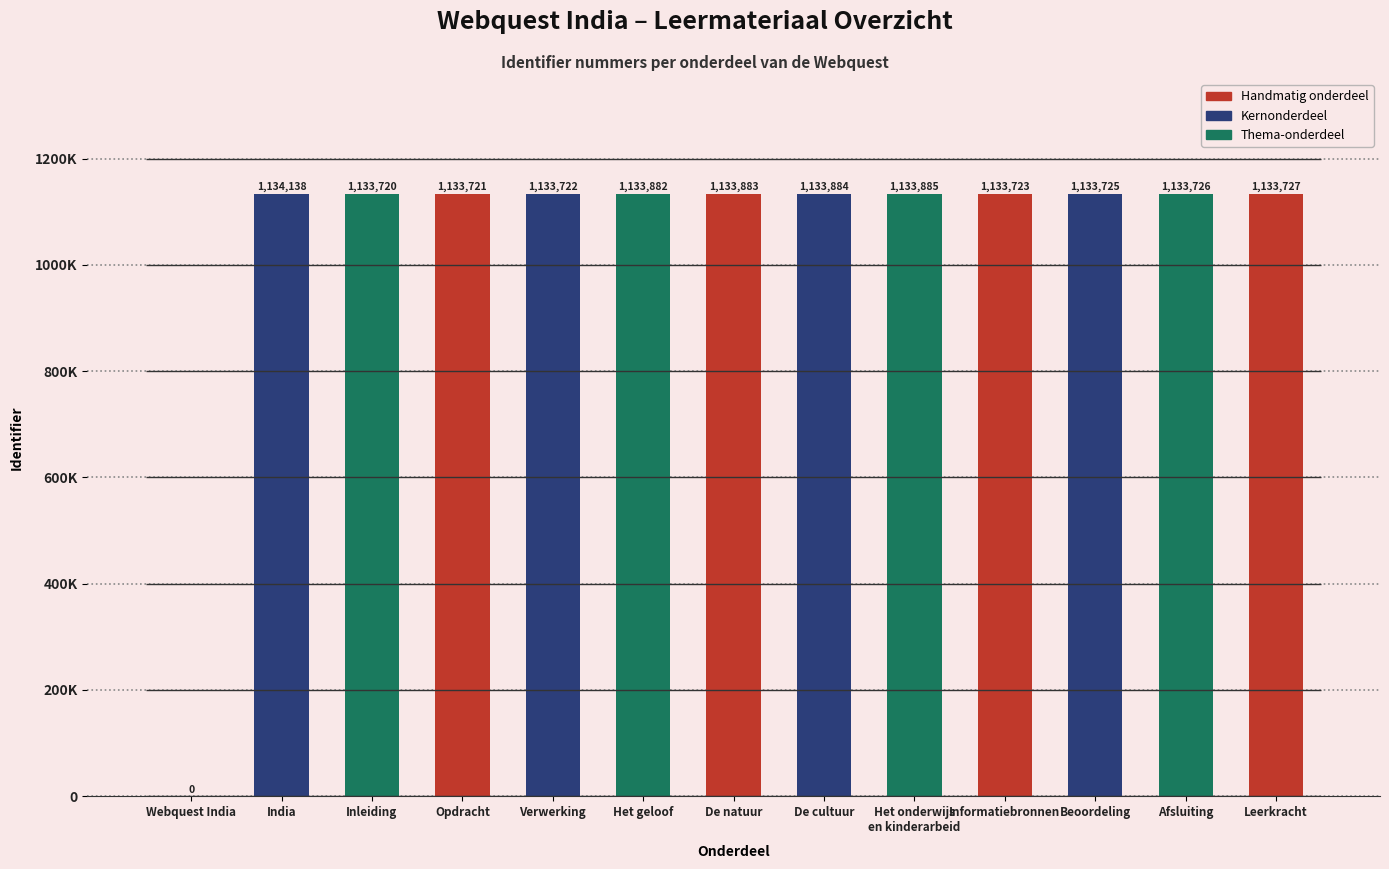

Reading left to right, what are all the values shown in this chart?

Webquest India=0	India=1134138	Inleiding=1133720	Opdracht=1133721	Verwerking=1133722	Het geloof=1133882	De natuur=1133883	De cultuur=1133884	Het onderwijs
en kinderarbeid=1133885	Informatiebronnen=1133723	Beoordeling=1133725	Afsluiting=1133726	Leerkracht=1133727